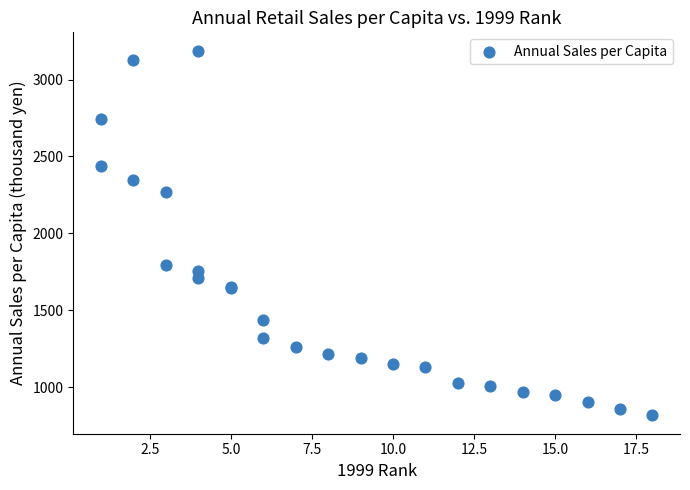

What Y value in the scatter plot is closest to 2002?

1791.3